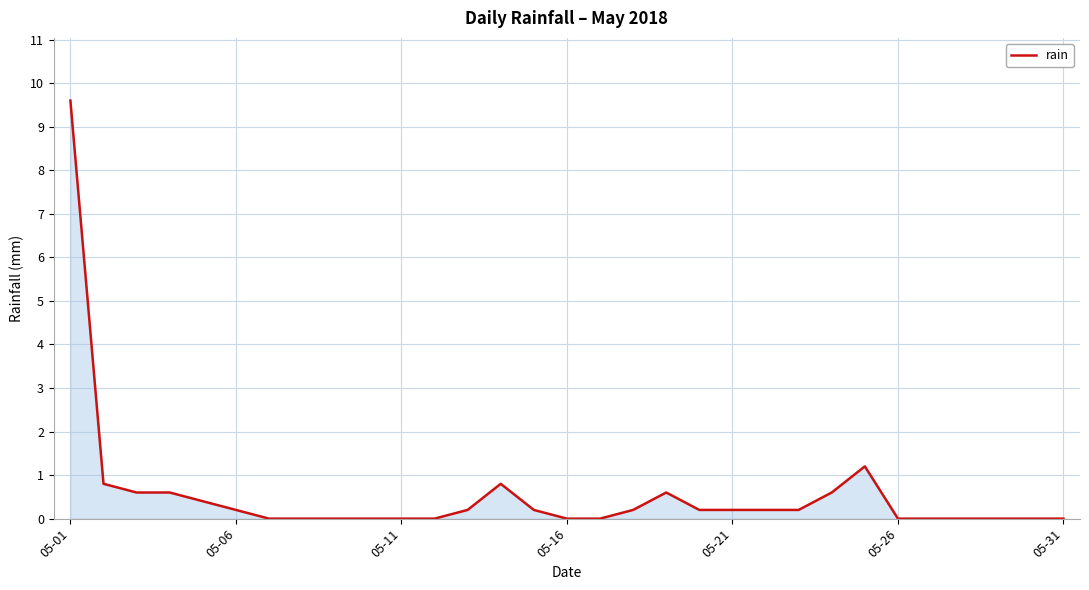

What is the difference between the maximum and minimum values?

9.6